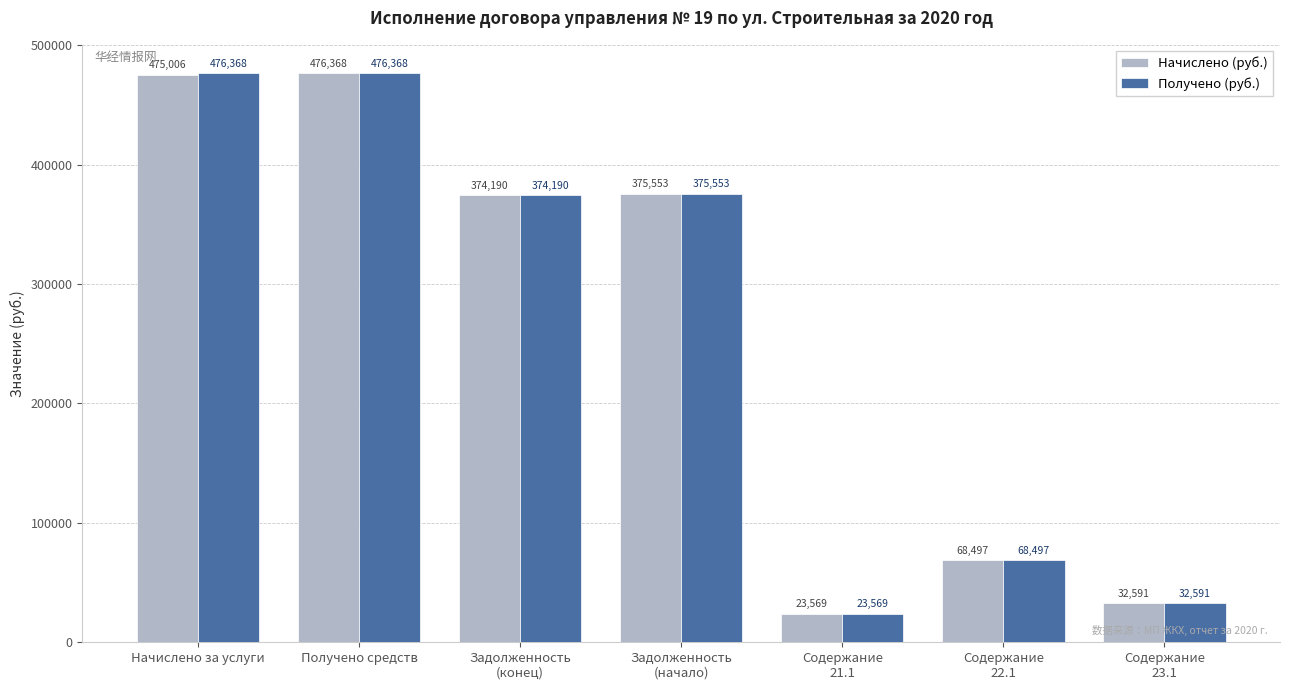

Rank the series by their average value, from highest to lowest.

Получено (руб.), Начислено (руб.)